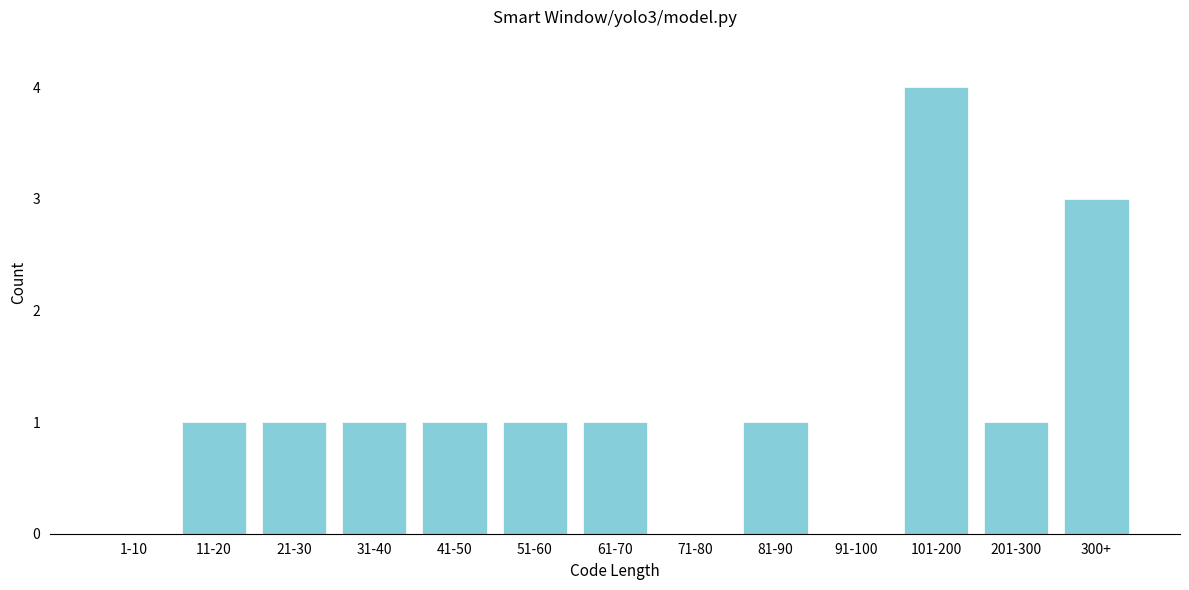

Reading left to right, what are all the values shown in this chart?

1-10=0	11-20=1	21-30=1	31-40=1	41-50=1	51-60=1	61-70=1	71-80=0	81-90=1	91-100=0	101-200=4	201-300=1	300+=3